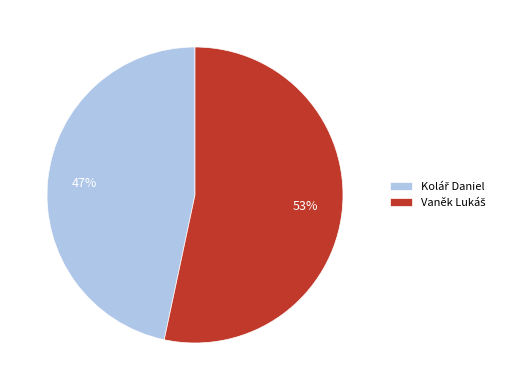

To the nearest percent, what is the average slice percentage?

50%